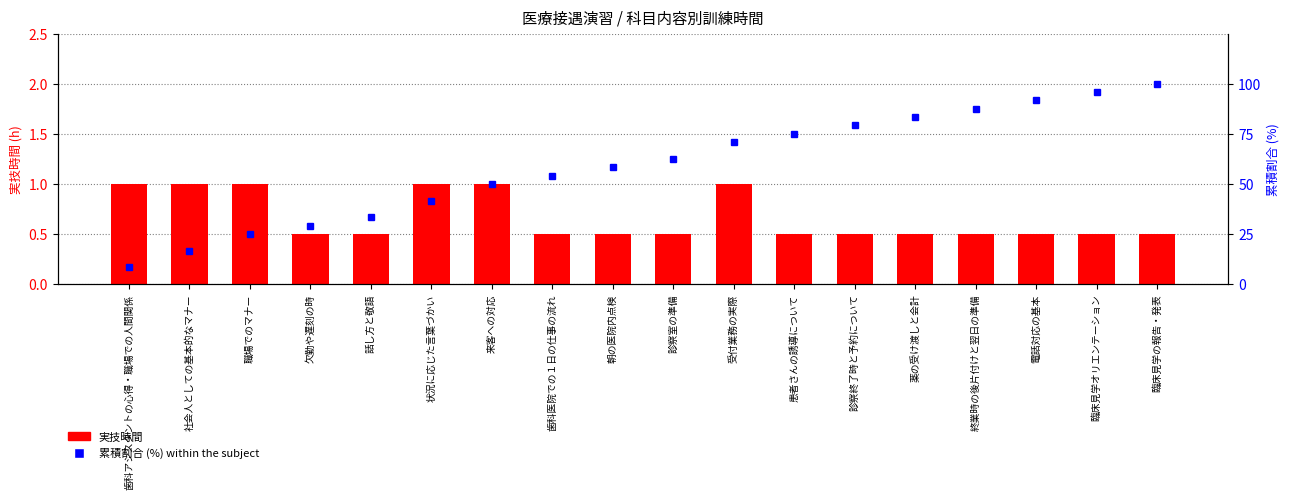

Count the 実技時間 values in the range 0 to 1.

18